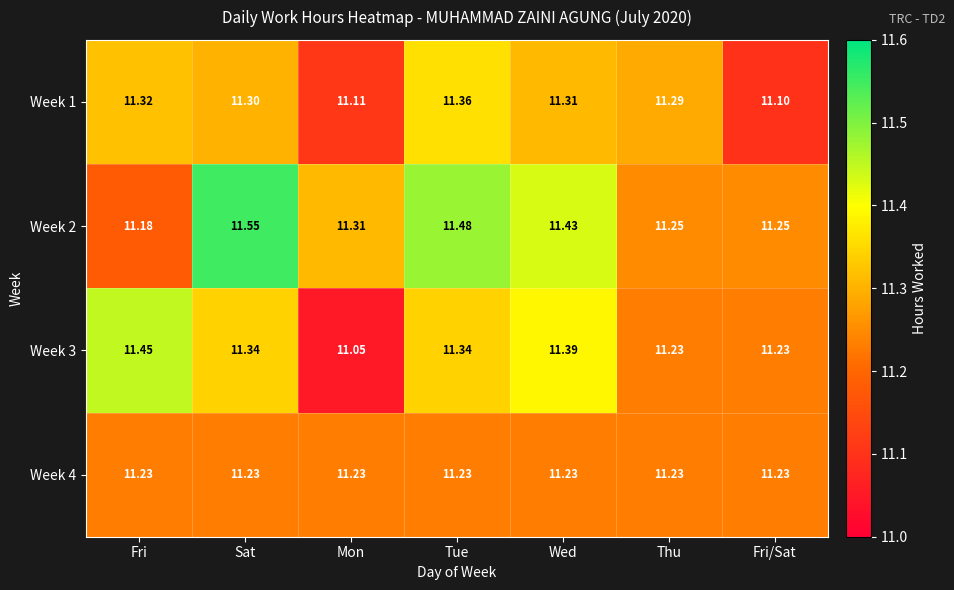

What is the minimum value shown in the chart?

11.1